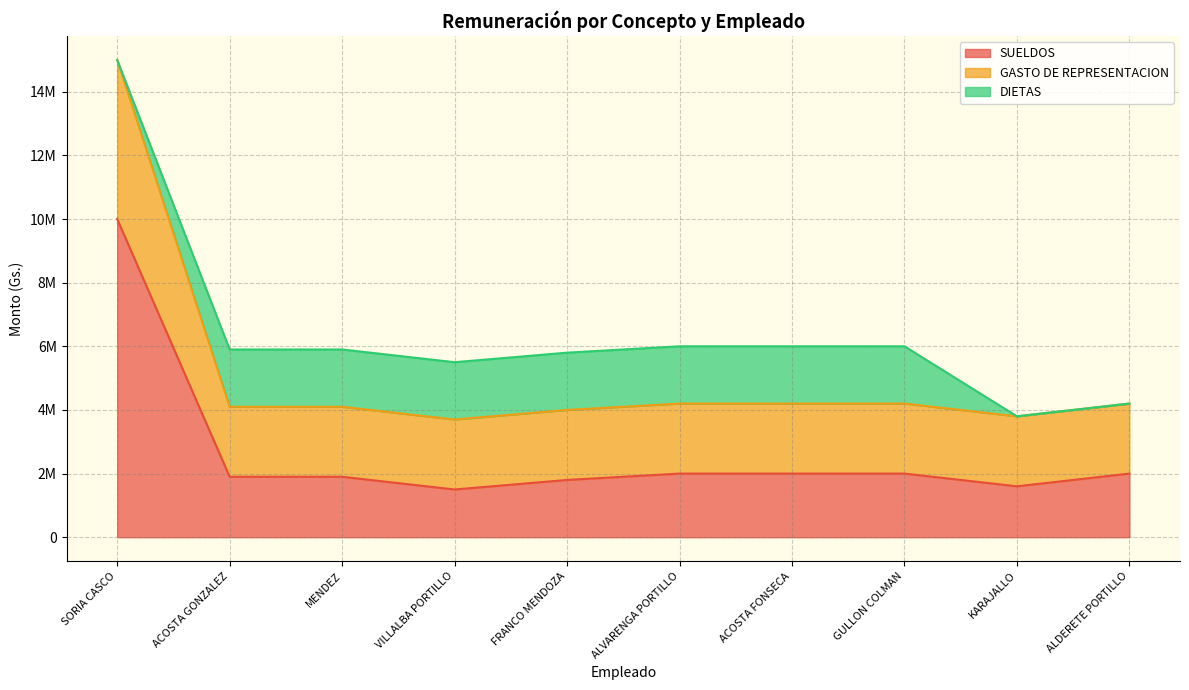

Which category has the highest value across all series?

SORIA CASCO